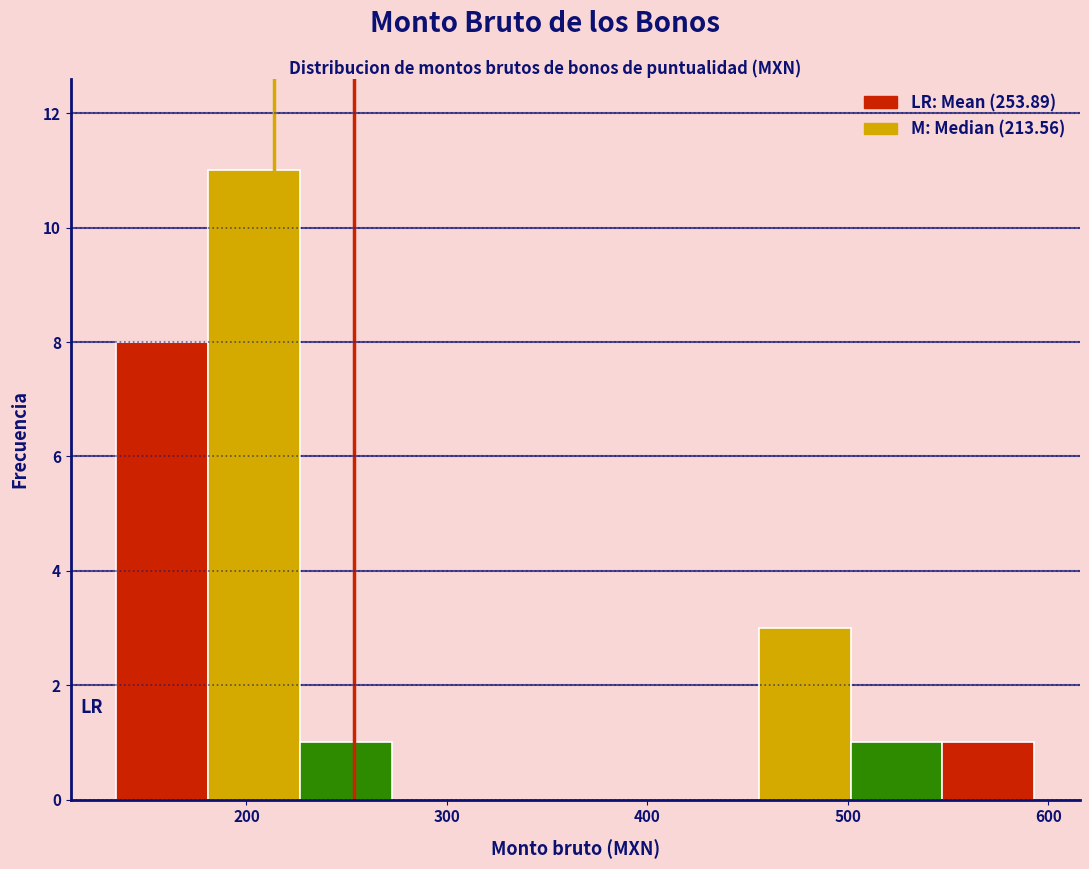

Reading left to right, list every bar in this chart as the range it spans on the x-axis followed by its height. Neither the bar edges nor the heights are printed on the chart, so give them approximately, as read against the axes.

140 to 180: 8
180 to 230: 11
230 to 270: 1
270 to 320: 0
320 to 360: 0
360 to 410: 0
410 to 460: 0
460 to 500: 3
500 to 550: 1
550 to 590: 1